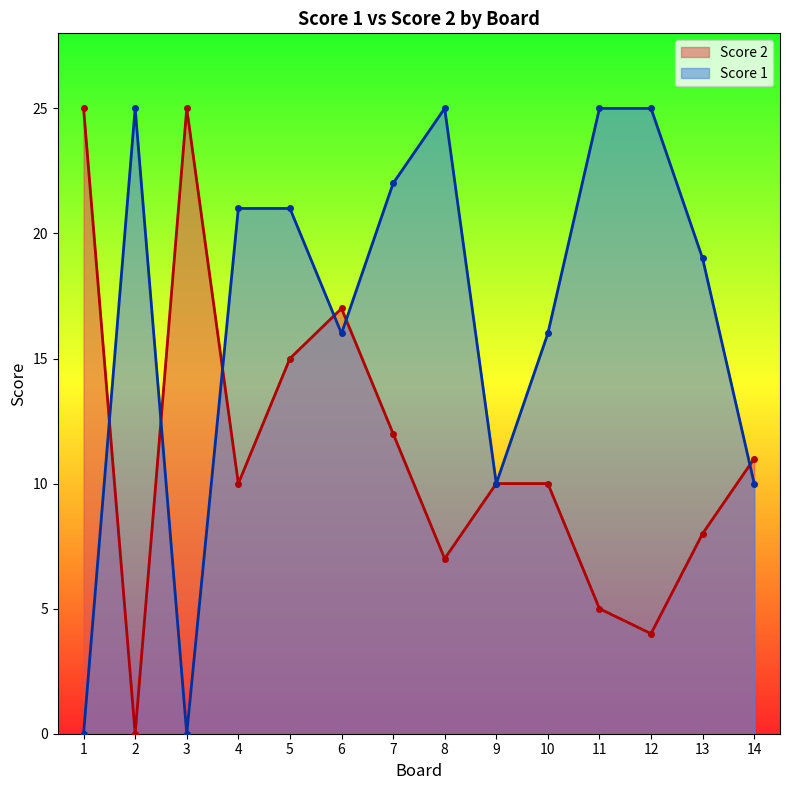

Reading left to right, what are all the values shown in this chart?

Score 2: 1=25	2=0	3=25	4=10	5=15	6=17	7=12	8=7	9=10	10=10	11=5	12=4	13=8	14=11
Score 1: 1=0	2=25	3=0	4=21	5=21	6=16	7=22	8=25	9=10	10=16	11=25	12=25	13=19	14=10